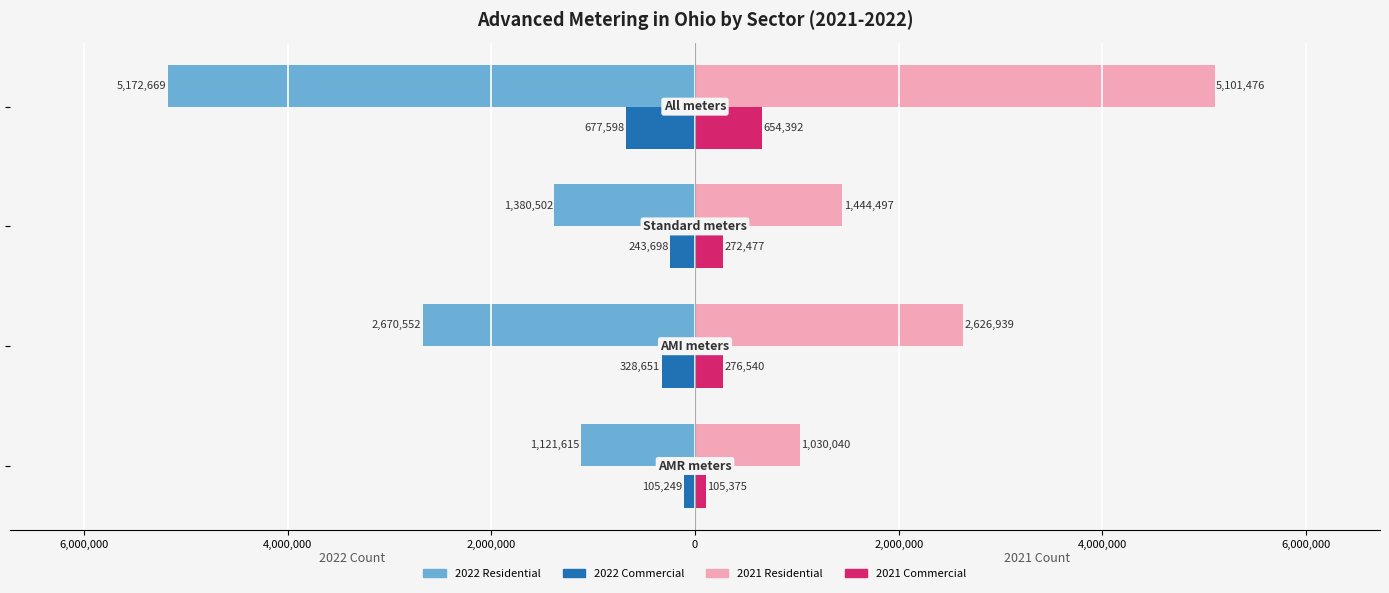

Reading left to right, list all the values displayed in this chart.

2022 Residential: 8,000,000=-1121615	6,000,000=-2670552	4,000,000=-1380502	2,000,000=-5172669
2022 Commercial: 8,000,000=-105249	6,000,000=-328651	4,000,000=-243698	2,000,000=-677598
2021 Residential: 8,000,000=1030040	6,000,000=2626939	4,000,000=1444497	2,000,000=5101476
2021 Commercial: 8,000,000=105375	6,000,000=276540	4,000,000=272477	2,000,000=654392